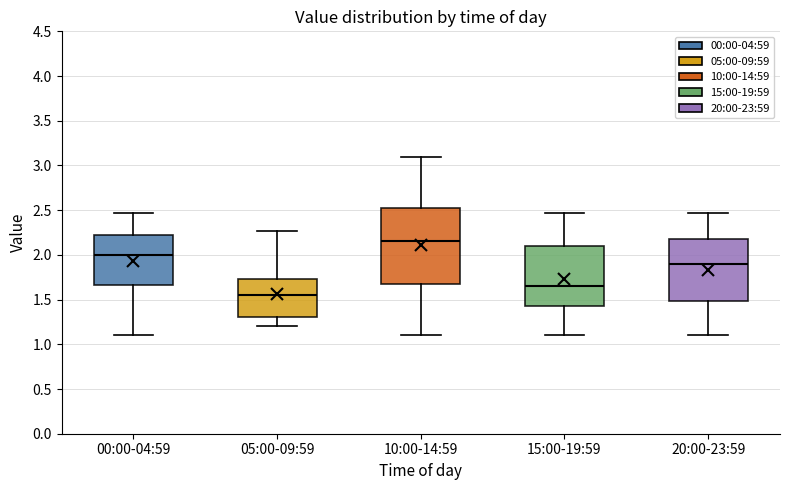

Where does the lower whisker of the box for 20:00-23:59 end on the y-axis? The values are not printed on the chart, so give them approximately, as read against the axis.

1.10